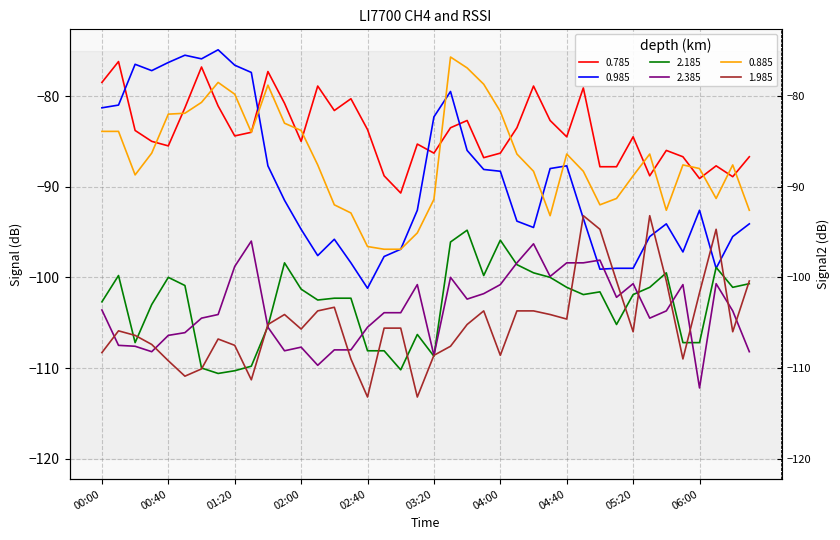

What is the difference between the second highest and second lowest values in the 0.985 series?

23.6